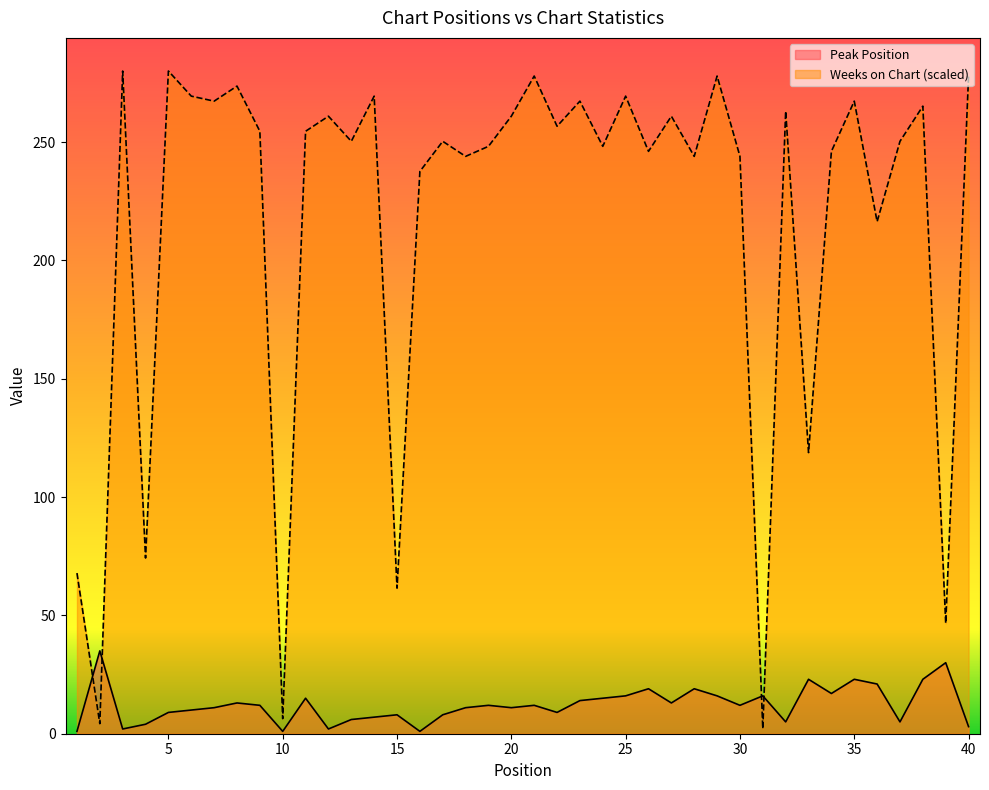

Rank the series at 18 from highest to lowest value.

Weeks on Chart, Peak Position